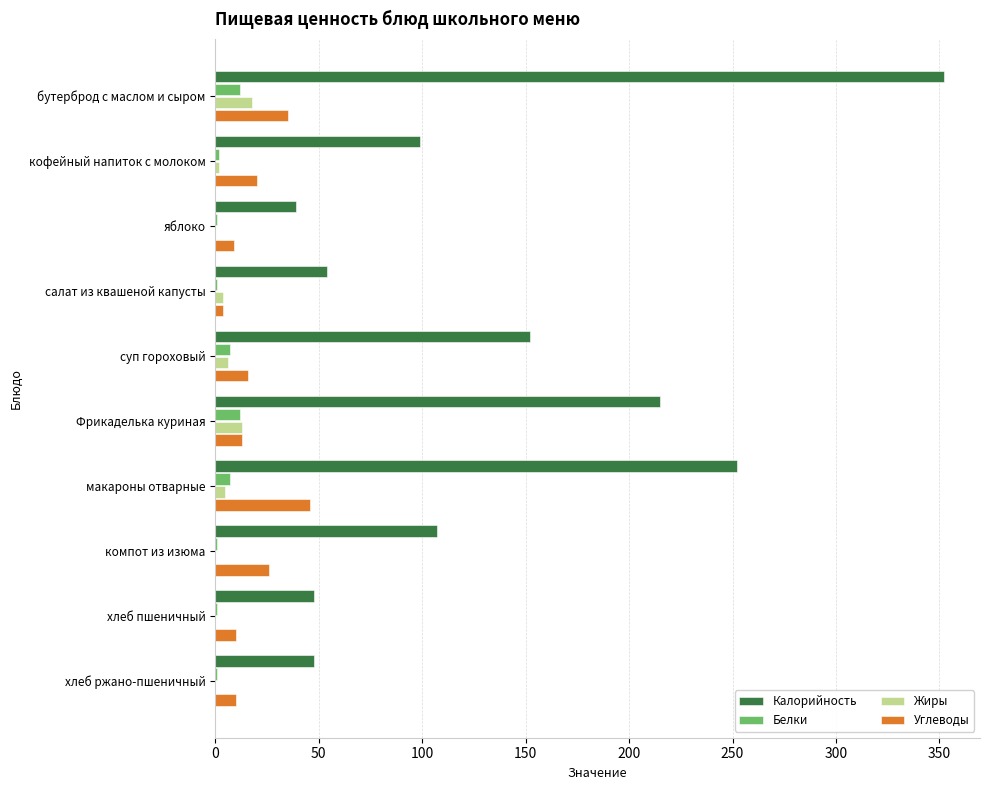

At which category is the sum across all series the highest?

бутерброд с маслом и сыром